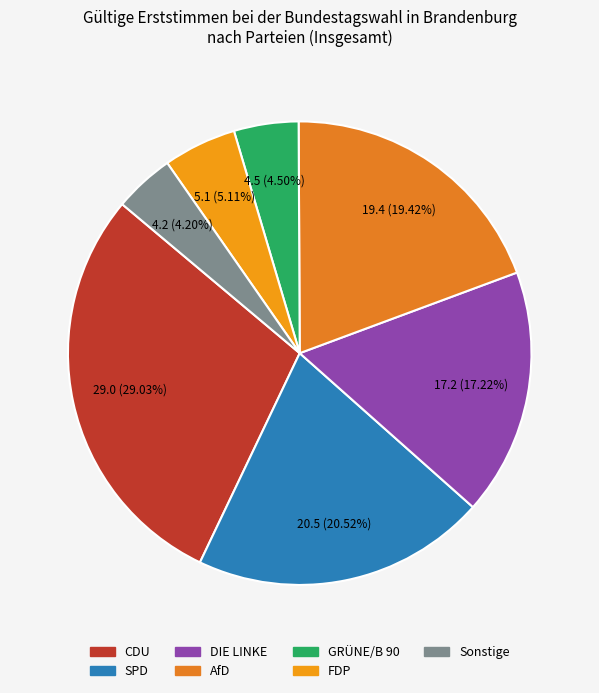

To the nearest percent, what is the combined percentage of Sonstige and SPD?

25%